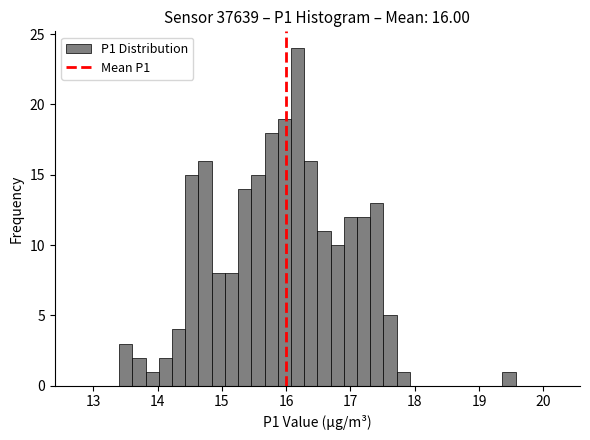

Around what value on the x-axis is the tallest bar? Give the approximate position of its centre, as read against the axis.

16.2